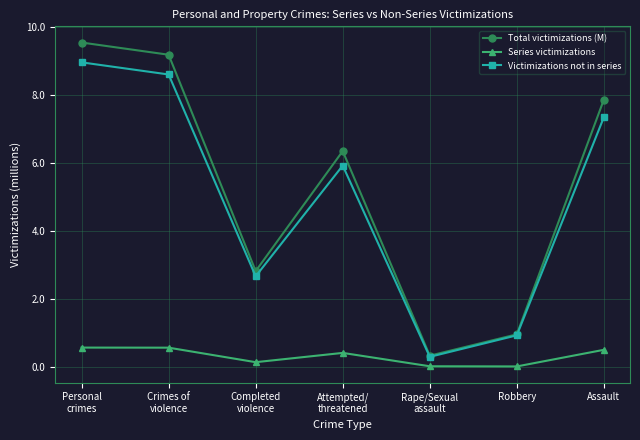

Where is Victimizations not in series nearest to the value 4?

Completed
violence